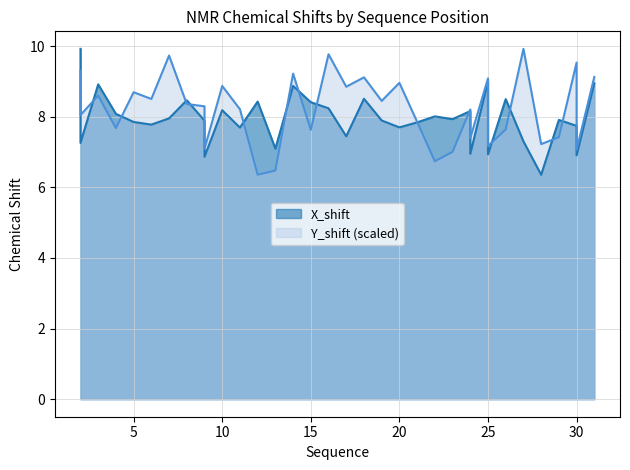

Which series has the largest total across all categories?

Y_shift